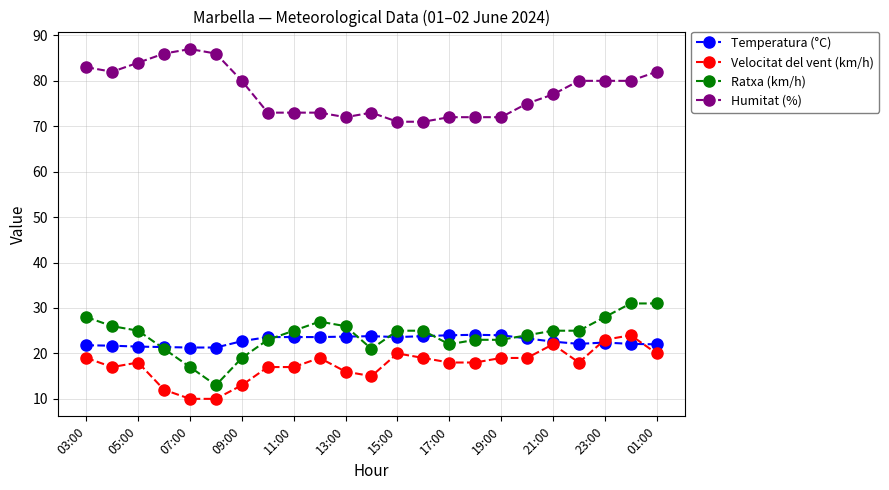

What is the sum of all Ratxa (km/h) values?

553.0